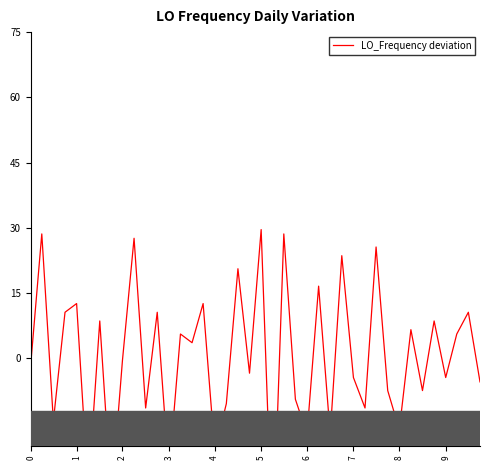

What is the approximate value at 7?

-4.4